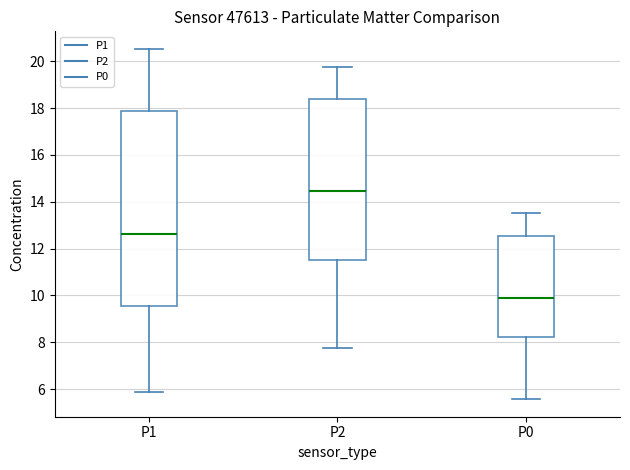

Reading left to right, transcribe this box plot: for each box, give where its median line is, the range the box spans, and where its two whiskers end, as read against the y-axis. The values are not printed on the chart, so give them approximately, as read against the axis.

P1: median 12.6, box 9.6 to 17.8, whiskers 5.8 to 20.6
P2: median 14.4, box 11.6 to 18.4, whiskers 7.8 to 19.8
P0: median 9.8, box 8.2 to 12.6, whiskers 5.6 to 13.6